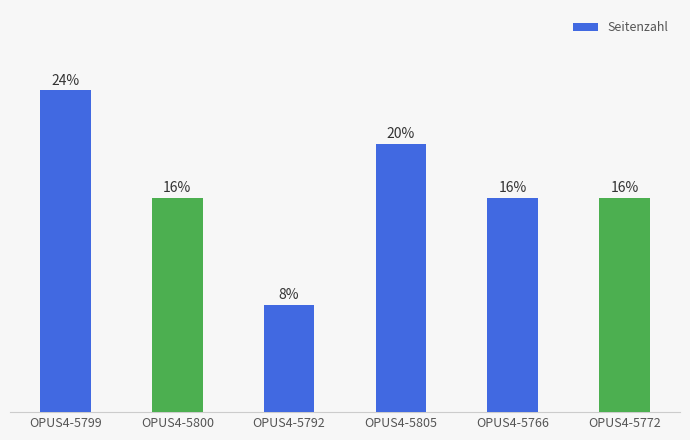

List the labels in order of value, largest first.

OPUS4-5799, OPUS4-5805, OPUS4-5800, OPUS4-5766, OPUS4-5772, OPUS4-5792